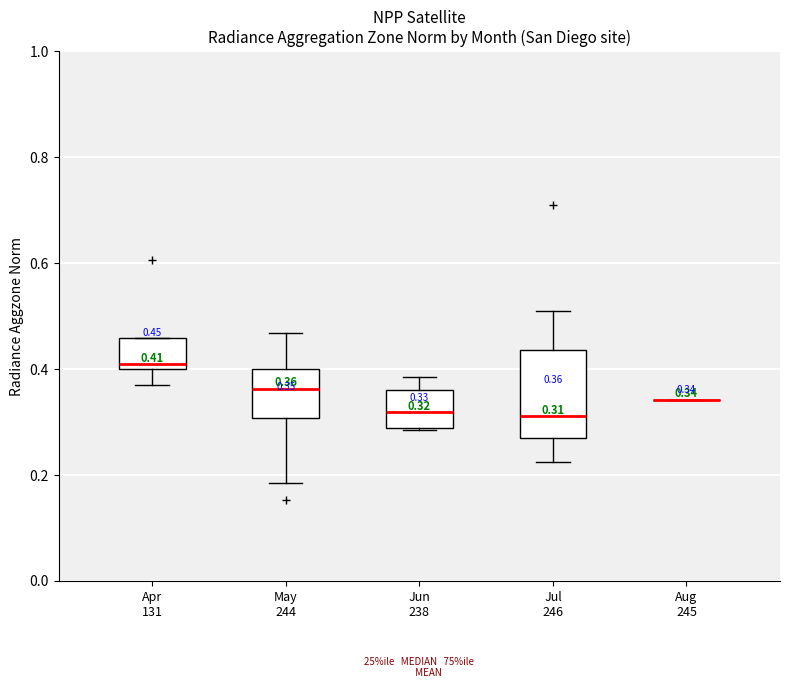

Which box is the tallest, from its lower edge to its upper edge?

Jul 246